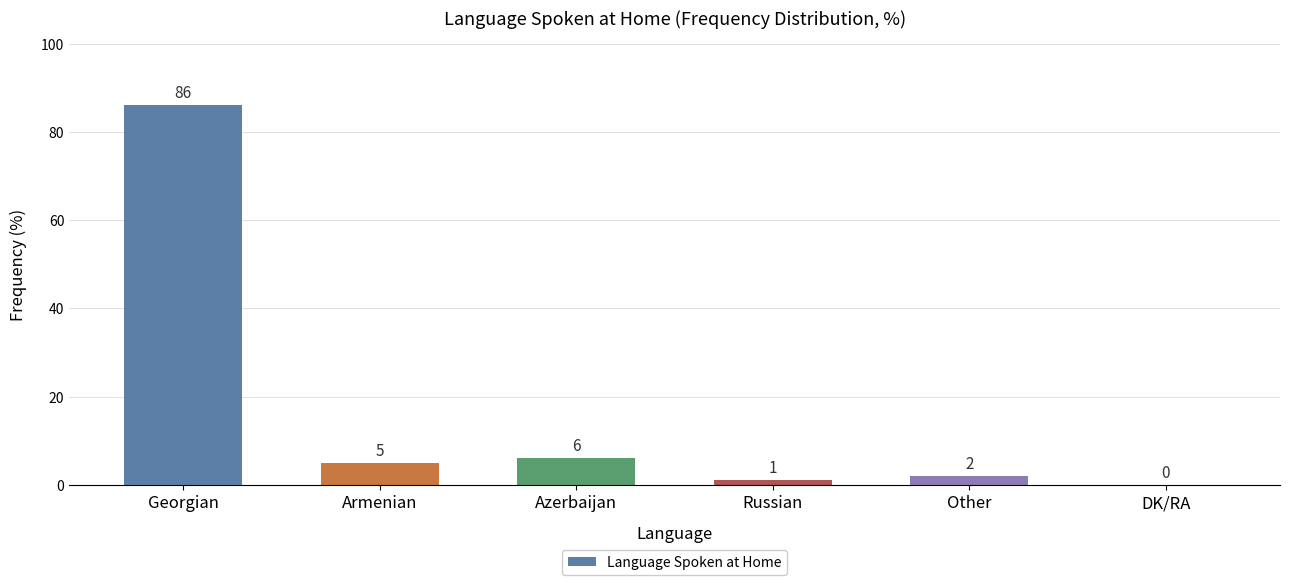

Is it true that the value at Georgian is 20?

False